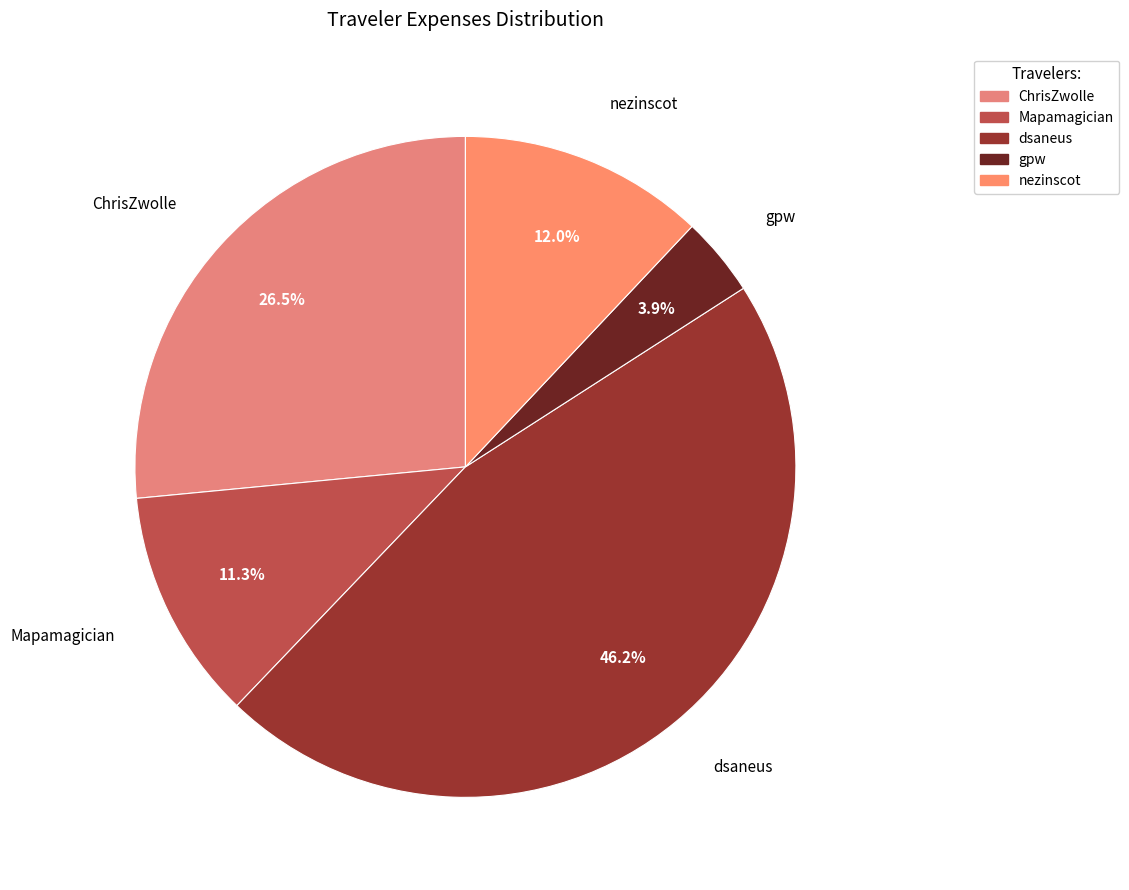

How many segments does this pie chart have?

5